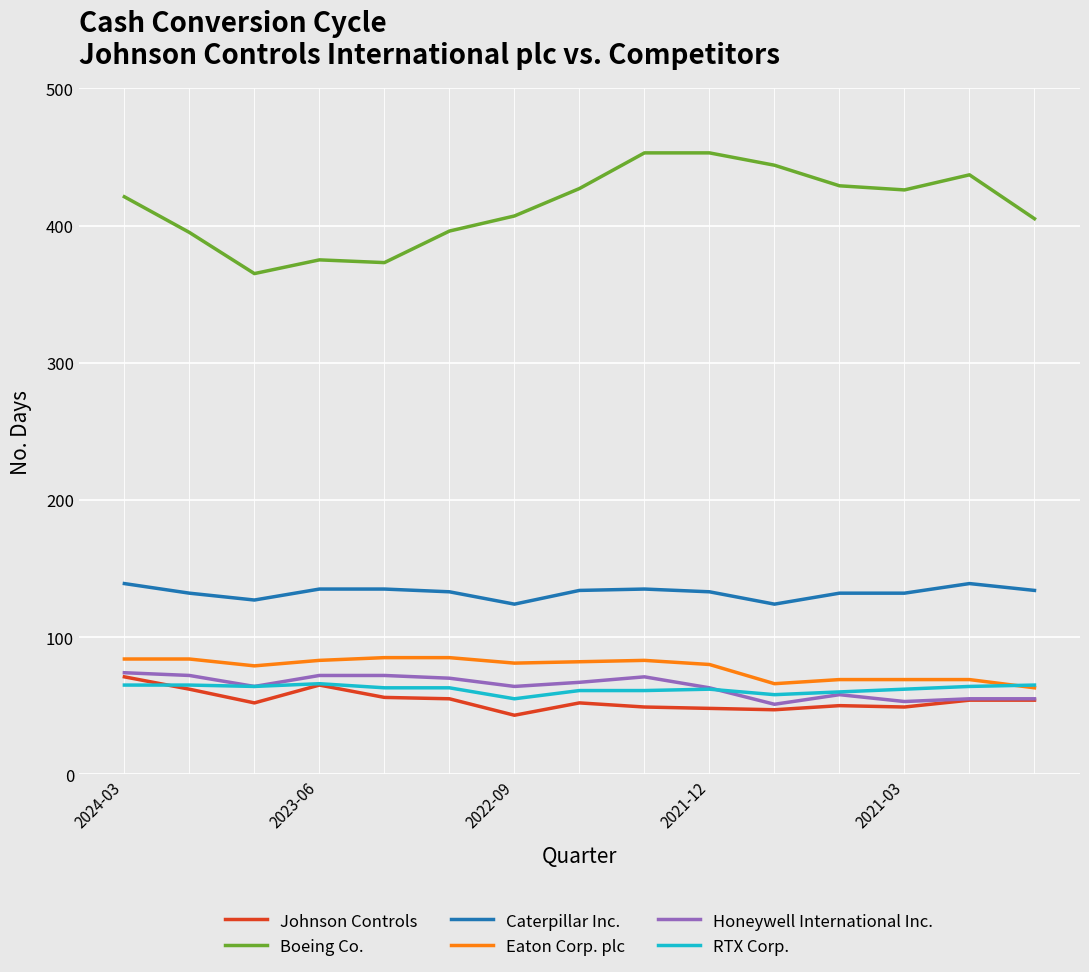

True or false: RTX Corp. and Caterpillar Inc. cross at least once.

False